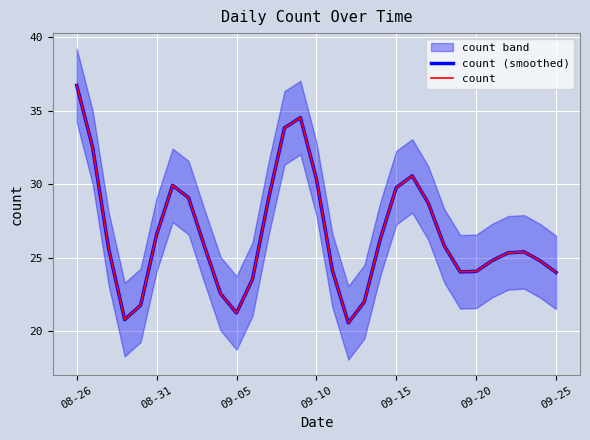

How many data points in count (smoothed) are above 25?

18